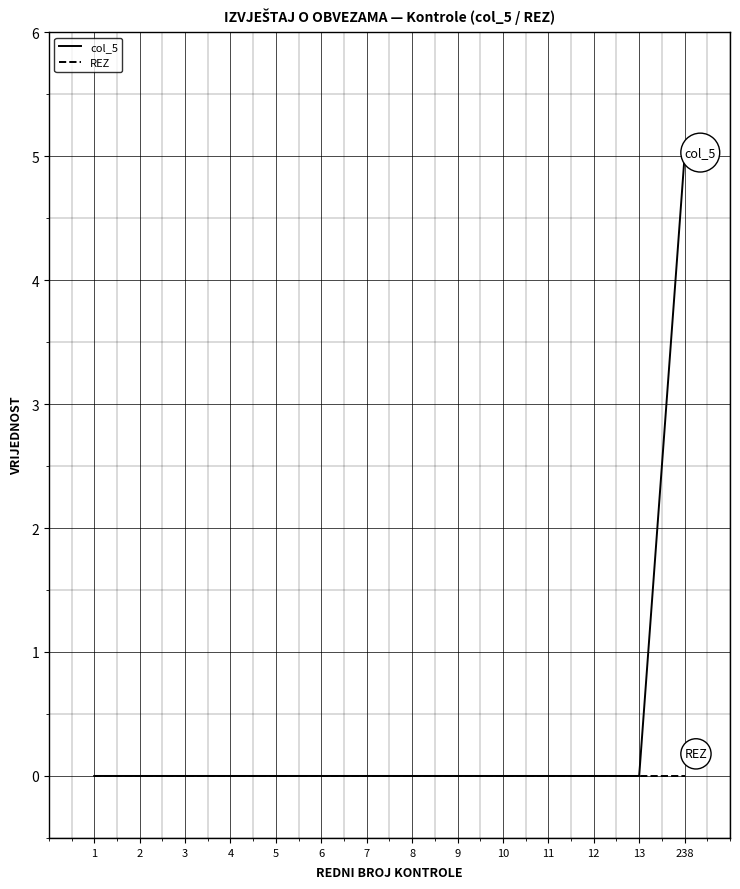

Which series has the largest range (max minus min)?

col_5